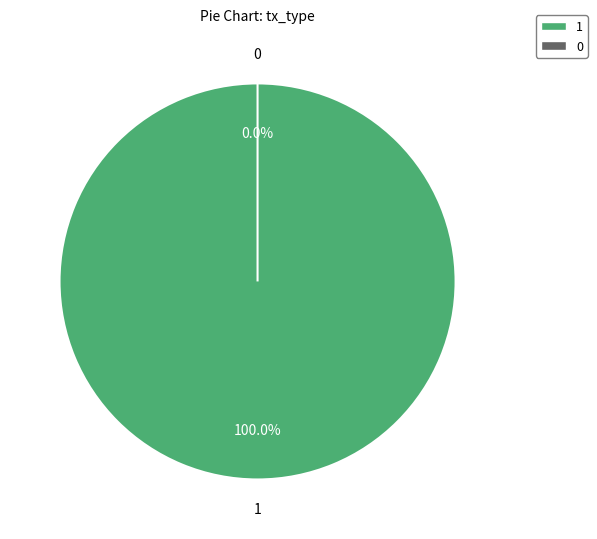

To the nearest percent, what is the average slice percentage?

50%